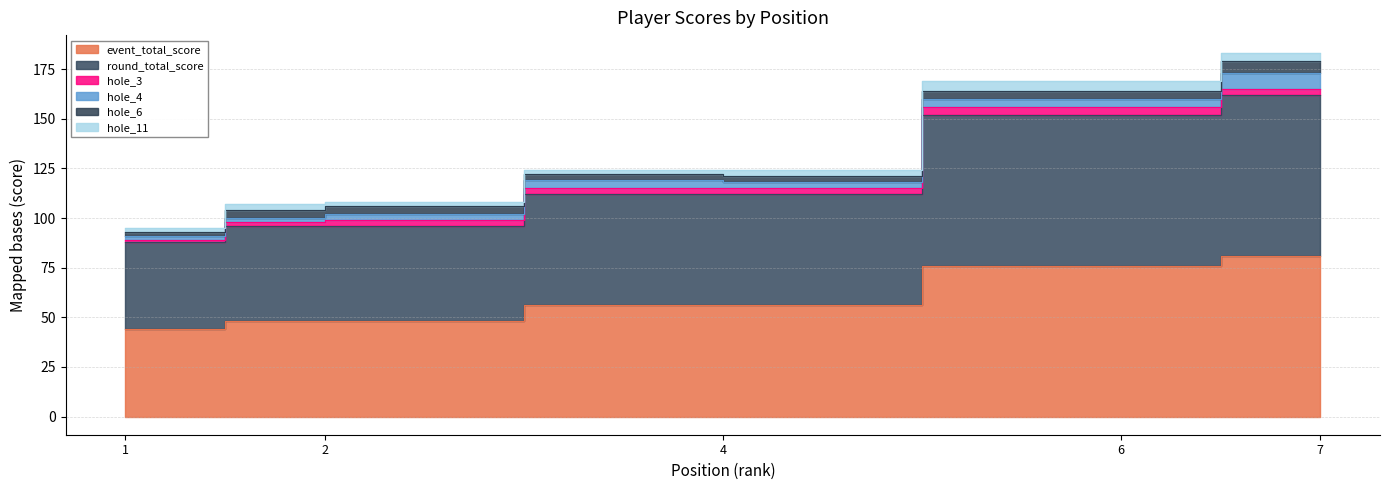

What is the total value across all series at 2?

107